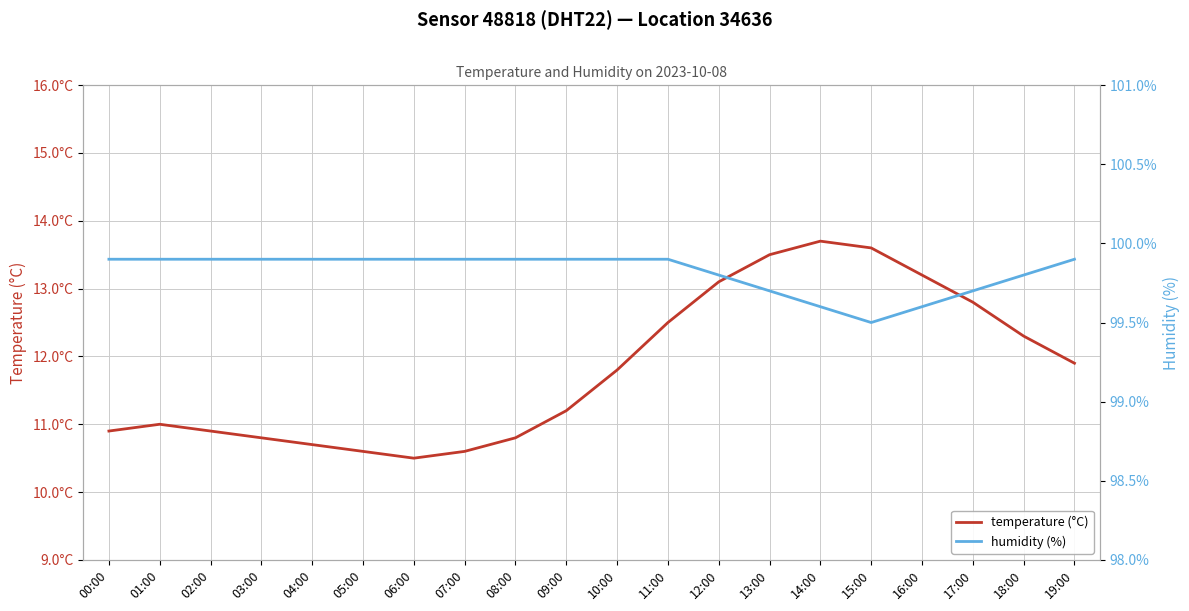

What is the difference between the highest and lowest values at 09:00?

88.7